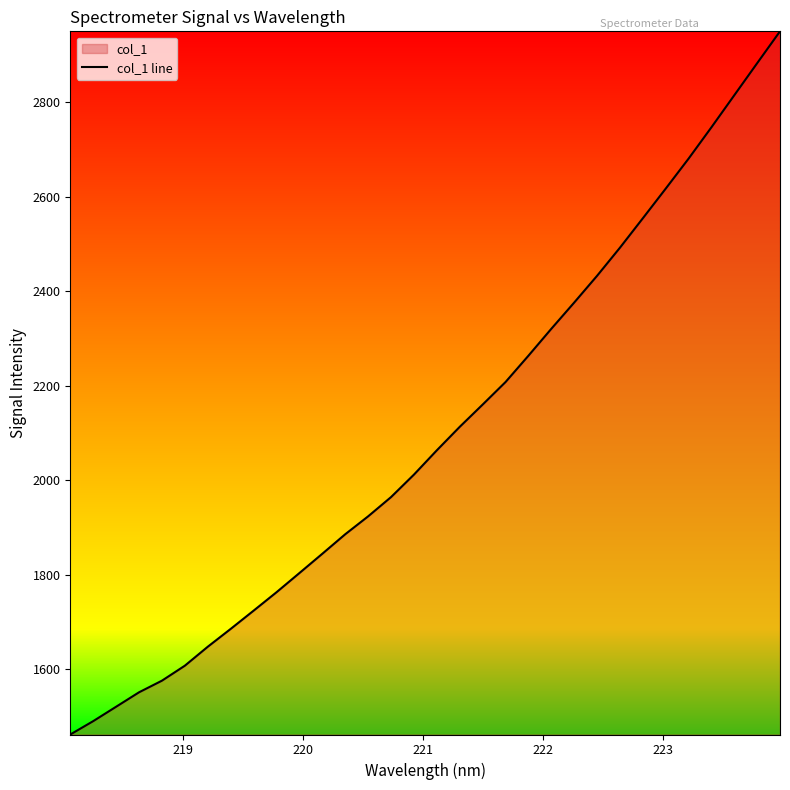

What is the difference between the second highest and second lowest values?

1392.2